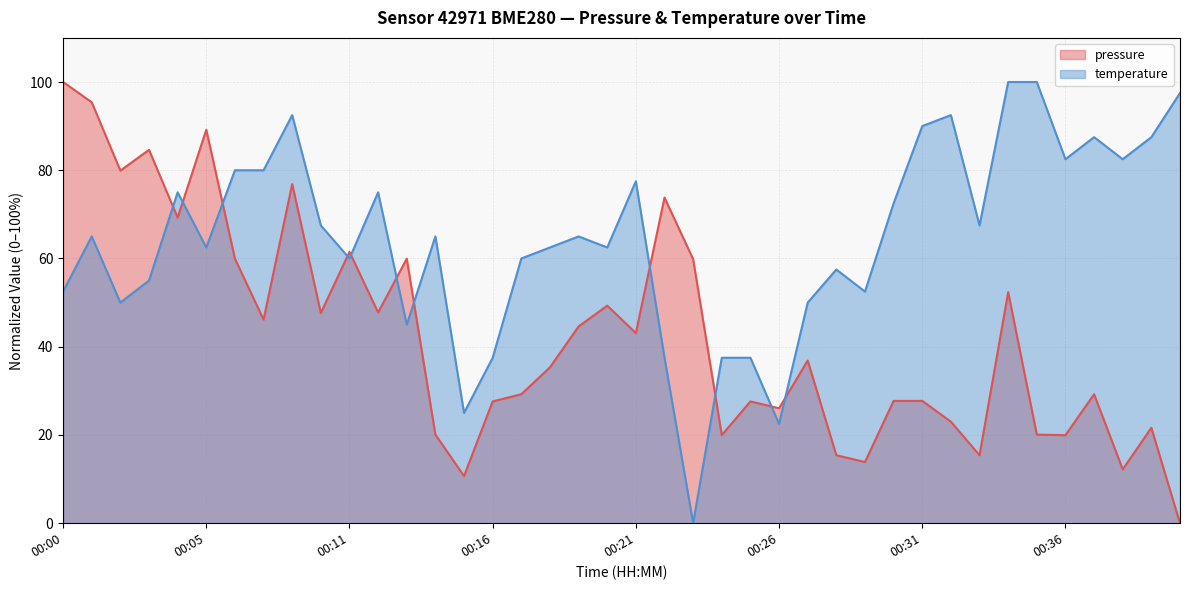

At how many categories does at least one series exceed 67?

24